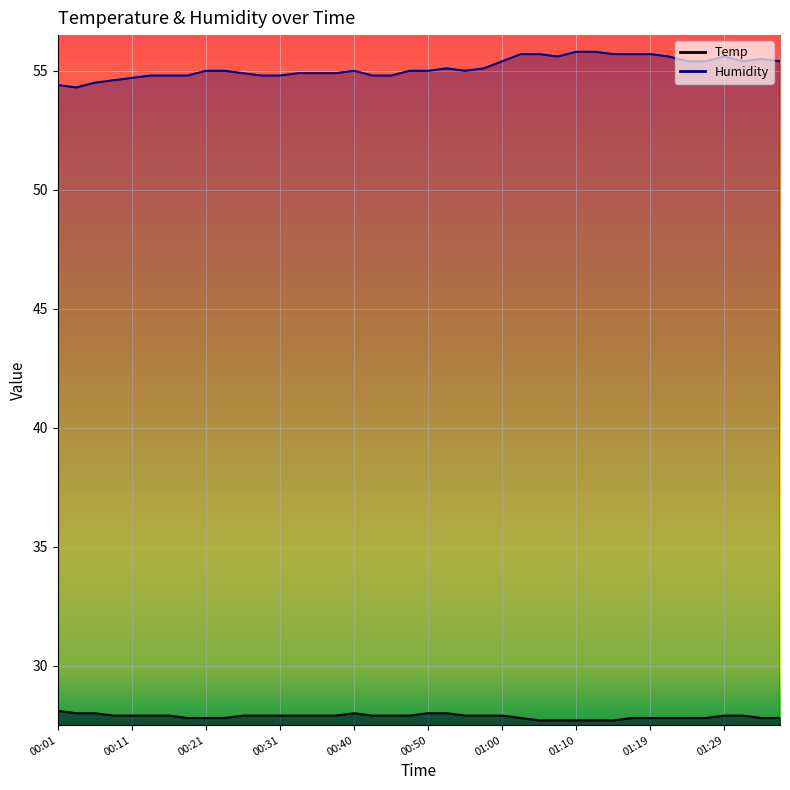

Which category has the lowest value in the Humidity series?

00:04